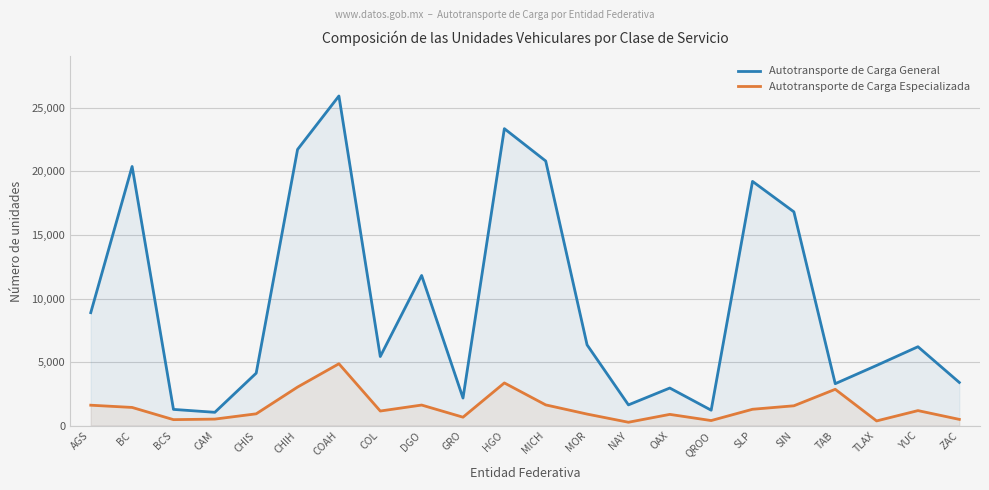

What is the value of the Autotransporte de Carga Especializada point at the 17th from the left?

1286